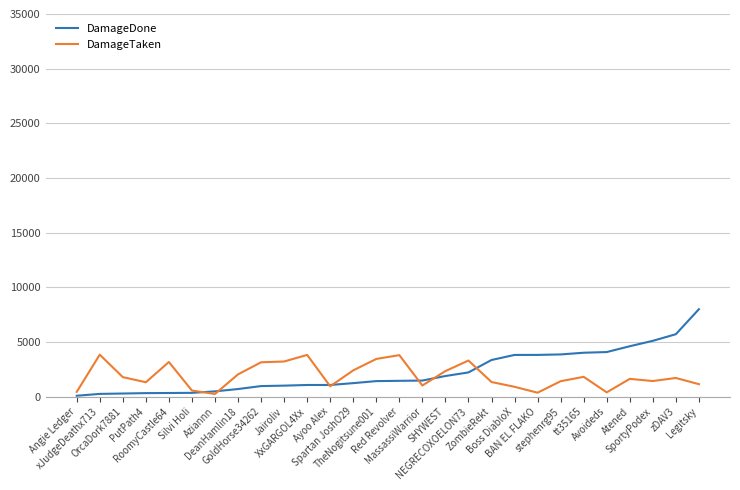

How many lines are shown in the chart?

2